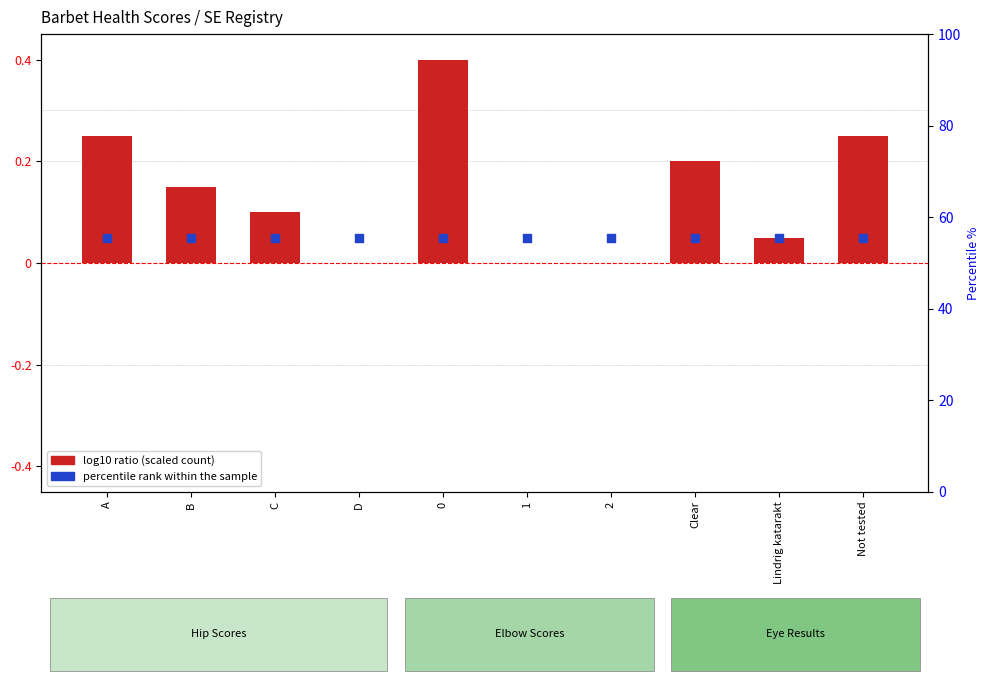

What are all the series names shown in the legend?

log10 ratio (scaled count), percentile rank within the sample